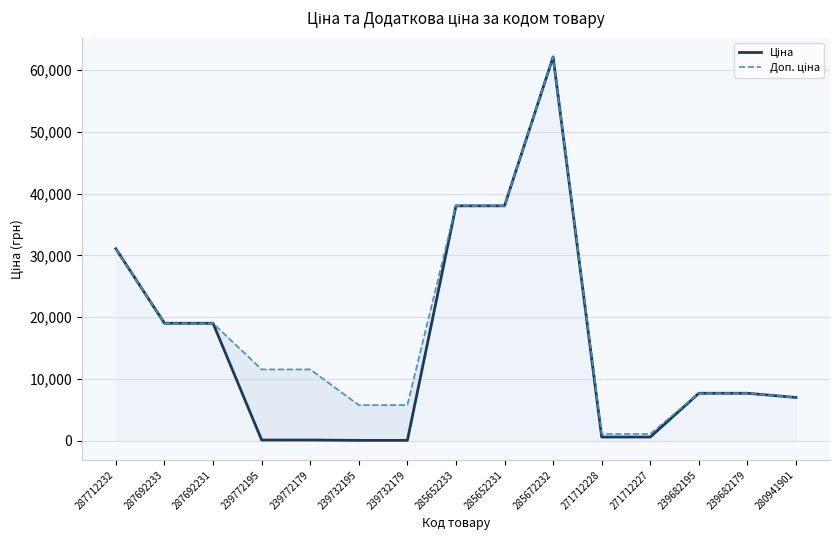

At which label is Ціна closest to 31087?

287712232